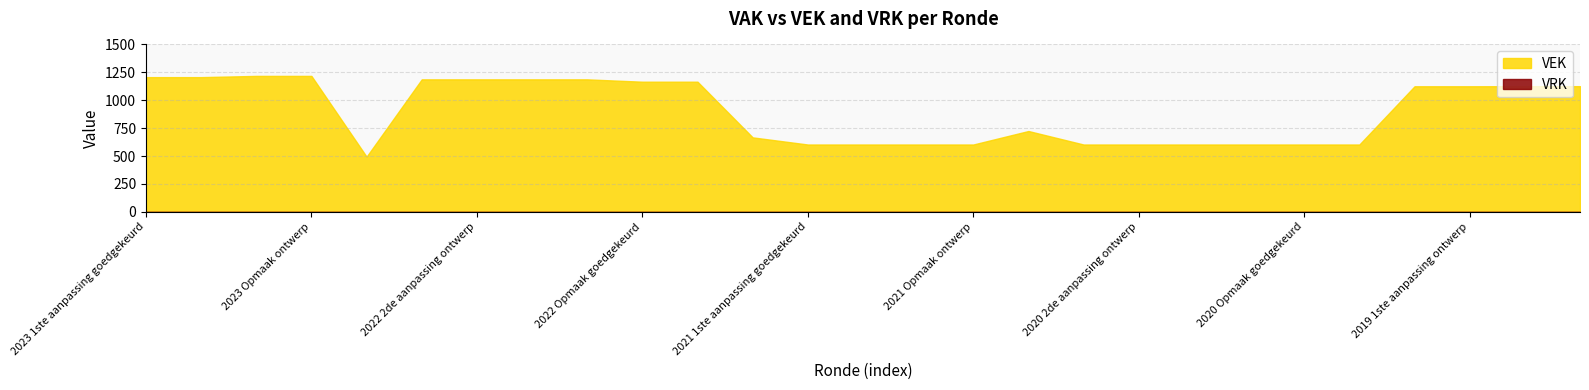

What is the label of the 16th point from the left?

2021 Opmaak ontwerp